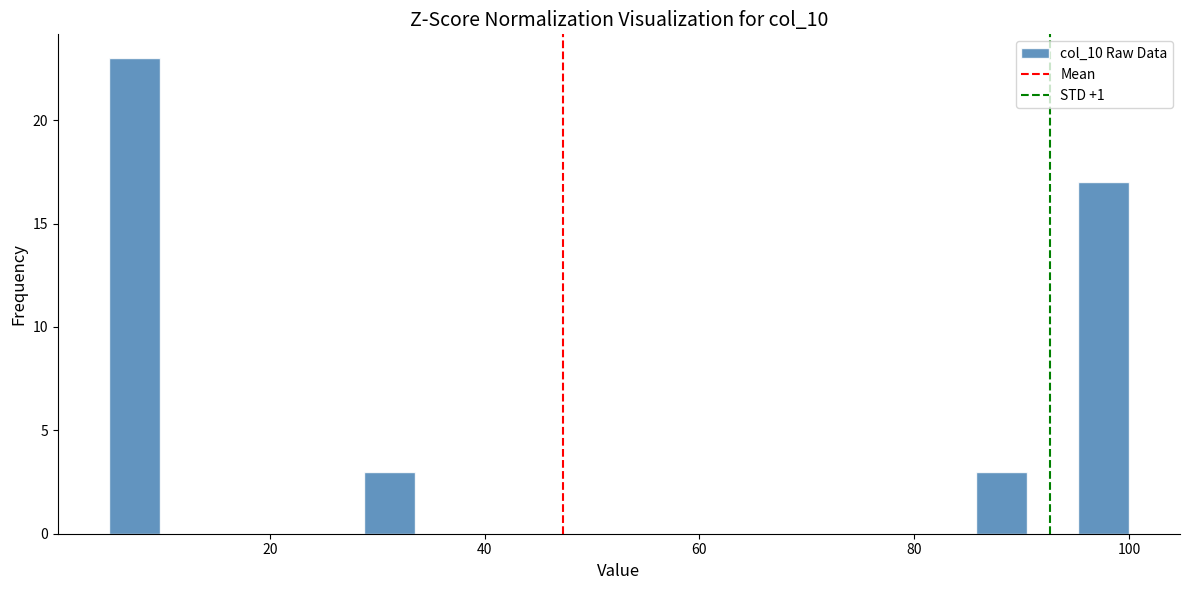

Read against the x-axis, roughly where is the centre of the tallest bar?

8